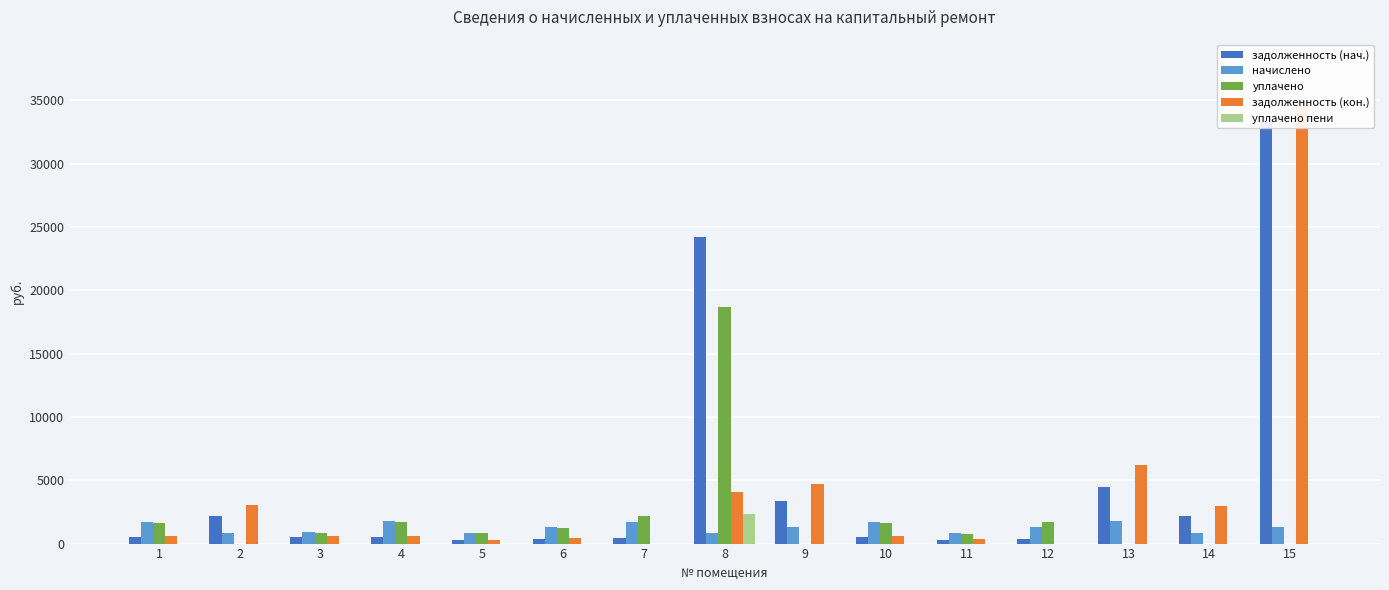

Reading left to right, list all the values displayed in this chart.

задолженность (нач.): 1=484.8	2=2171.4	3=524.7	4=500.5	5=248.8	6=375.0	7=479.6	8=24235.8	9=3363.8	10=490.8	11=243.5	12=378.7	13=4449.5	14=2151.4	15=33277.6
начислено: 1=1697.8	2=852.8	3=913.0	4=1752.7	5=871.1	6=1313.2	7=1679.5	8=868.5	9=1321.1	10=1718.7	11=852.8	12=1326.3	13=1747.5	14=845.0	15=1328.9
уплачено: 1=1616.7	2=0.0	3=825.7	4=1669.0	5=829.5	6=1250.5	7=2159.0	8=18682.6	9=0.0	10=1636.6	11=771.3	12=1705.0	13=0.0	14=0.0	15=0.0
задолженность (кон.): 1=565.9	2=3024.2	3=609.2	4=584.2	5=290.4	6=437.7	7=0.0	8=4104.3	9=4684.9	10=572.9	11=325.0	12=0.0	13=6197.0	14=2996.4	15=34606.5
уплачено пени: 1=0.0	2=0.0	3=4.5	4=0.0	5=0.0	6=0.0	7=0.0	8=2317.4	9=0.0	10=0.0	11=0.0	12=0.0	13=0.0	14=0.0	15=0.0